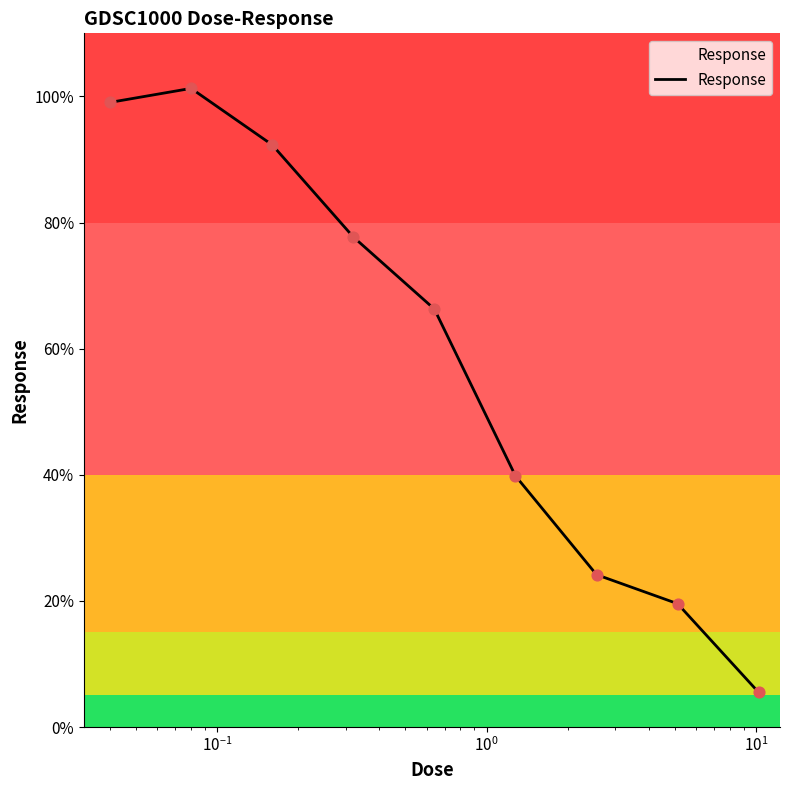

What is the minimum value shown in the chart?

5.5